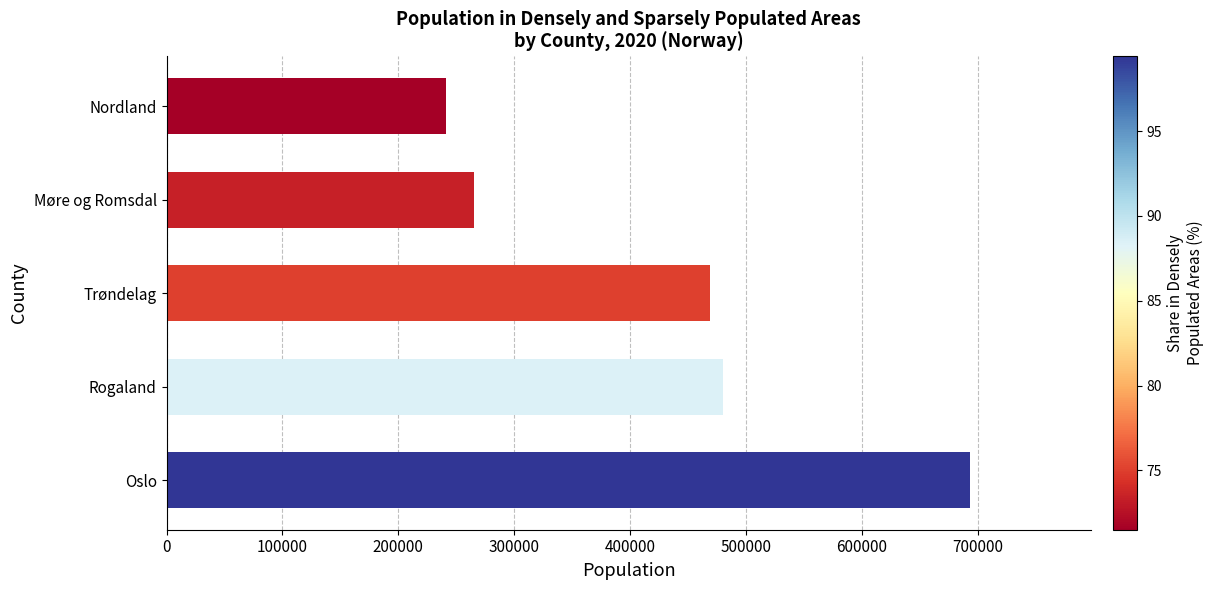

Reading bottom to top, transcribe all the data shown in this chart.

693494	479892	468702	265238	241235